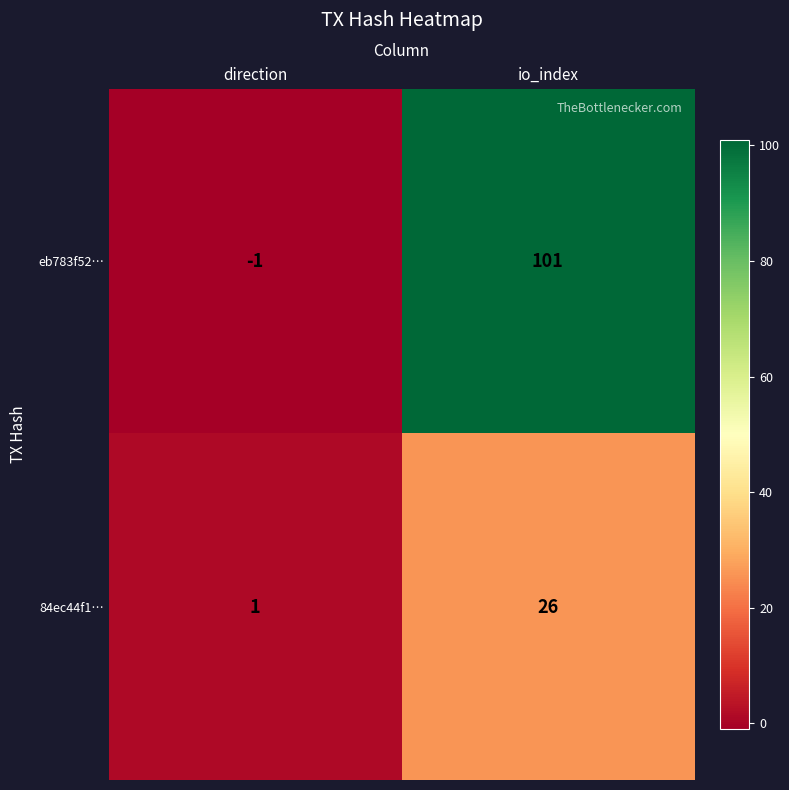

Which series has the largest total across all categories?

eb783f52…